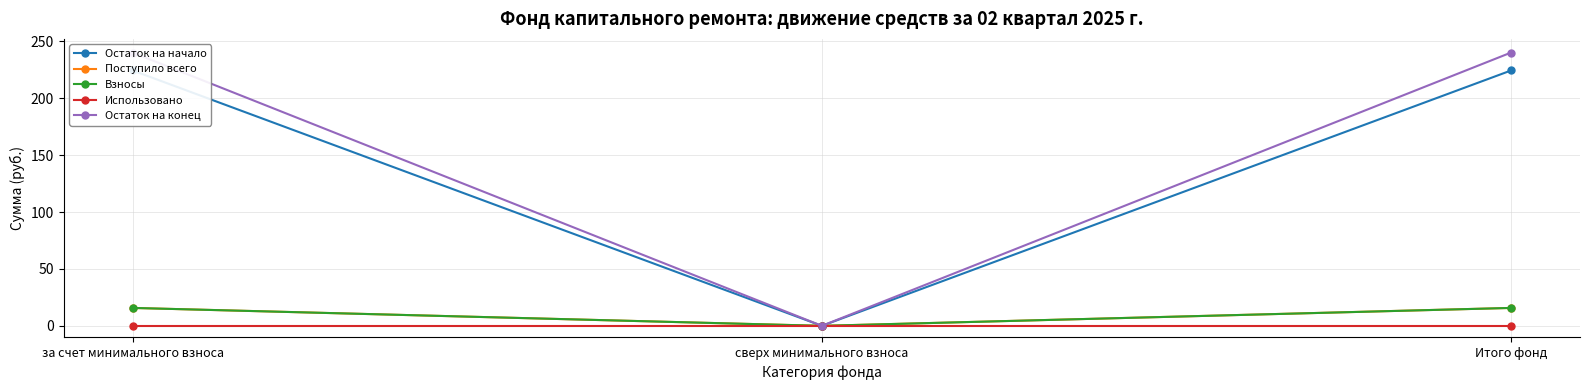

Reading left to right, transcribe all the data shown in this chart.

Остаток на начало: 224.3	0.0	224.3
Поступило всего: 15.7	0.0	15.7
Взносы: 15.7	0.0	15.7
Использовано: 0.0	0.0	0.0
Остаток на конец: 240.1	0.0	240.1